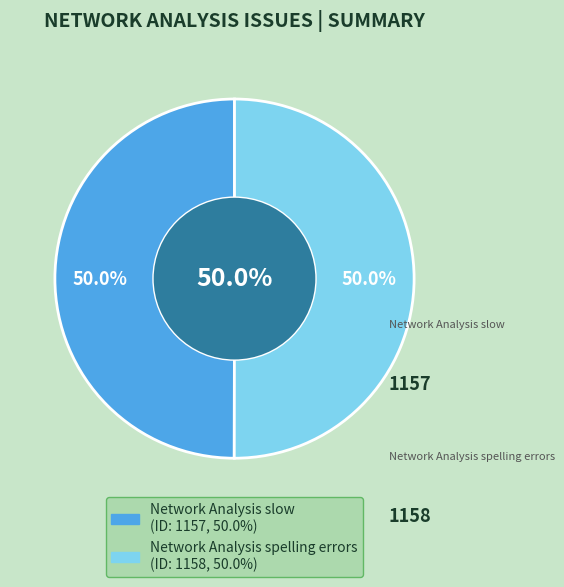

What is the smallest slice in the pie chart?

Network Analysis slow